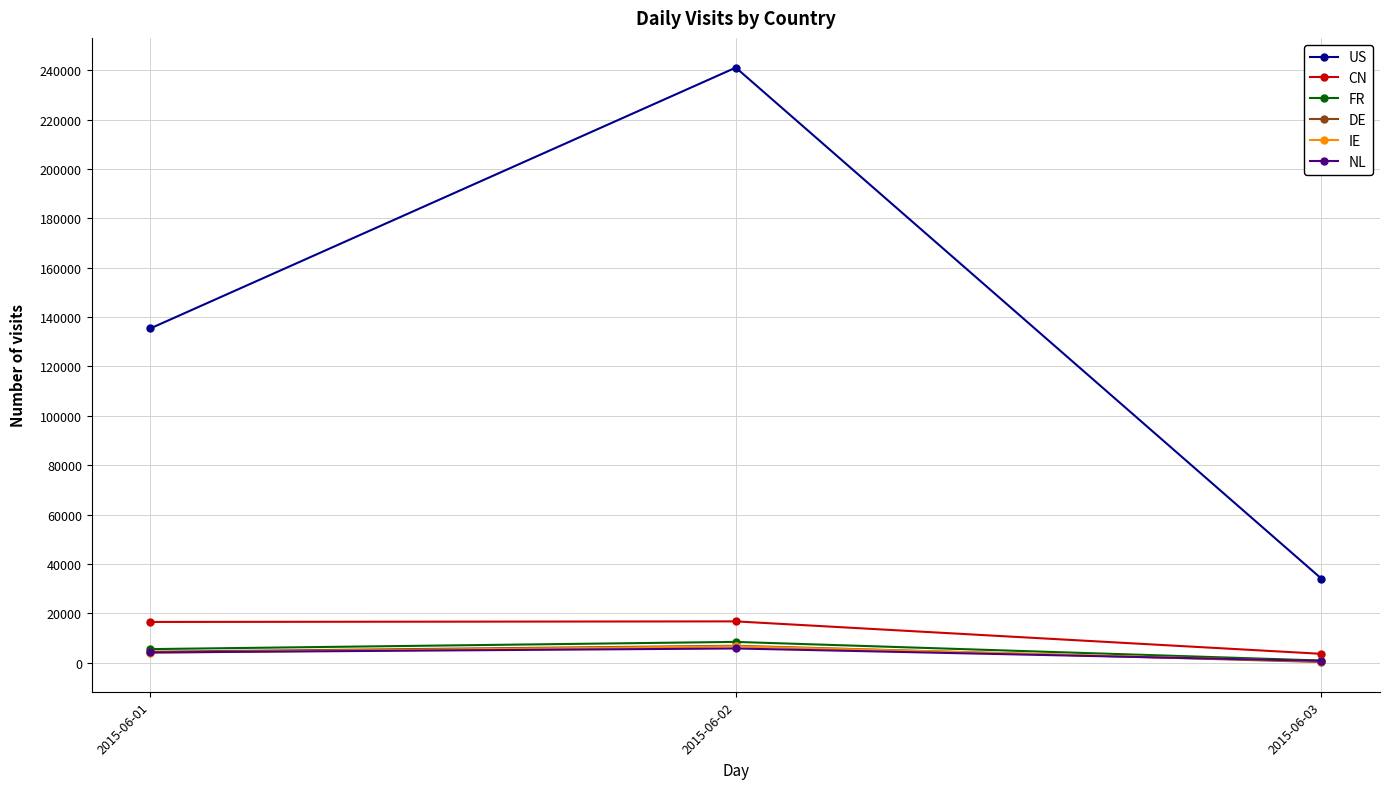

What is the average value of the US series?

136826